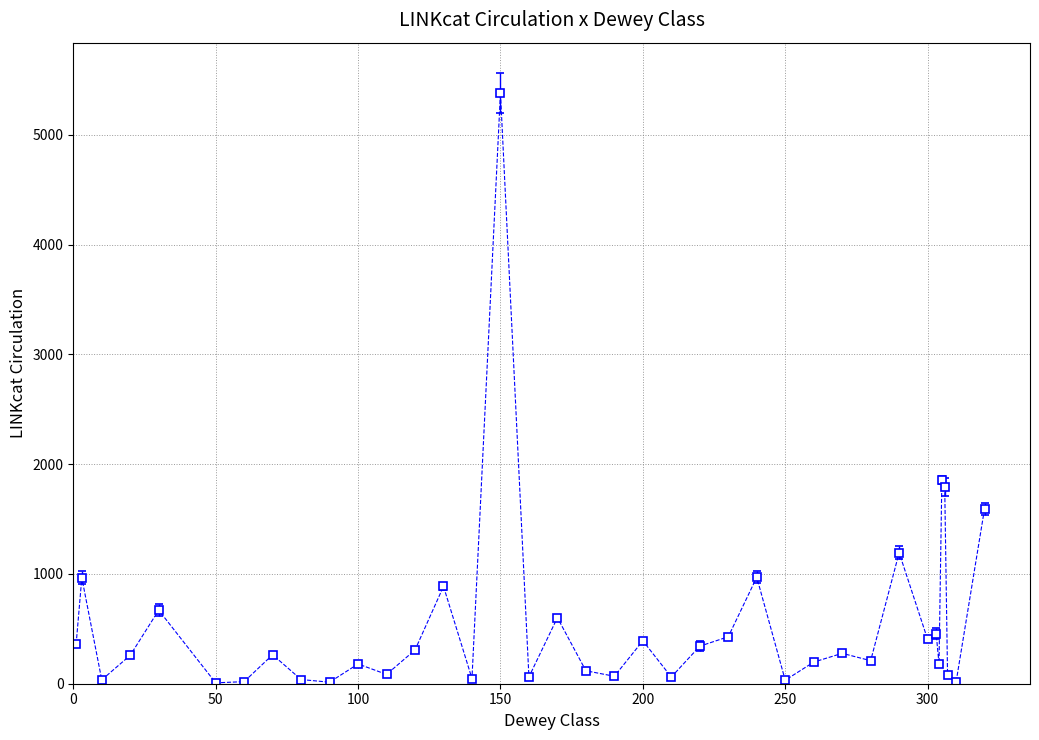

What is the sum of all values?

20850